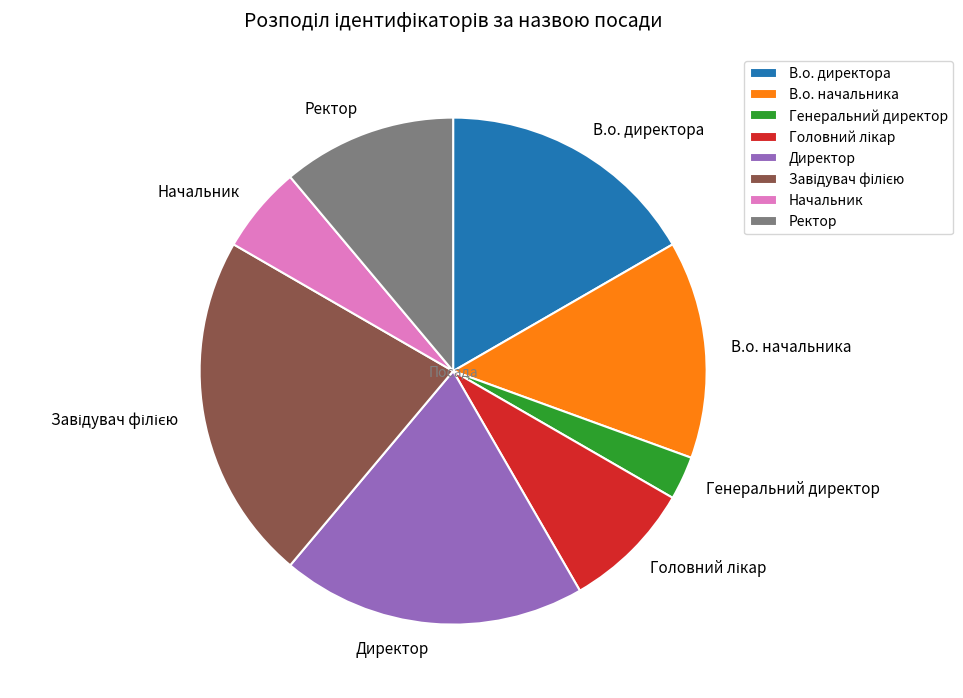

Count the number of slices in the pie.

8